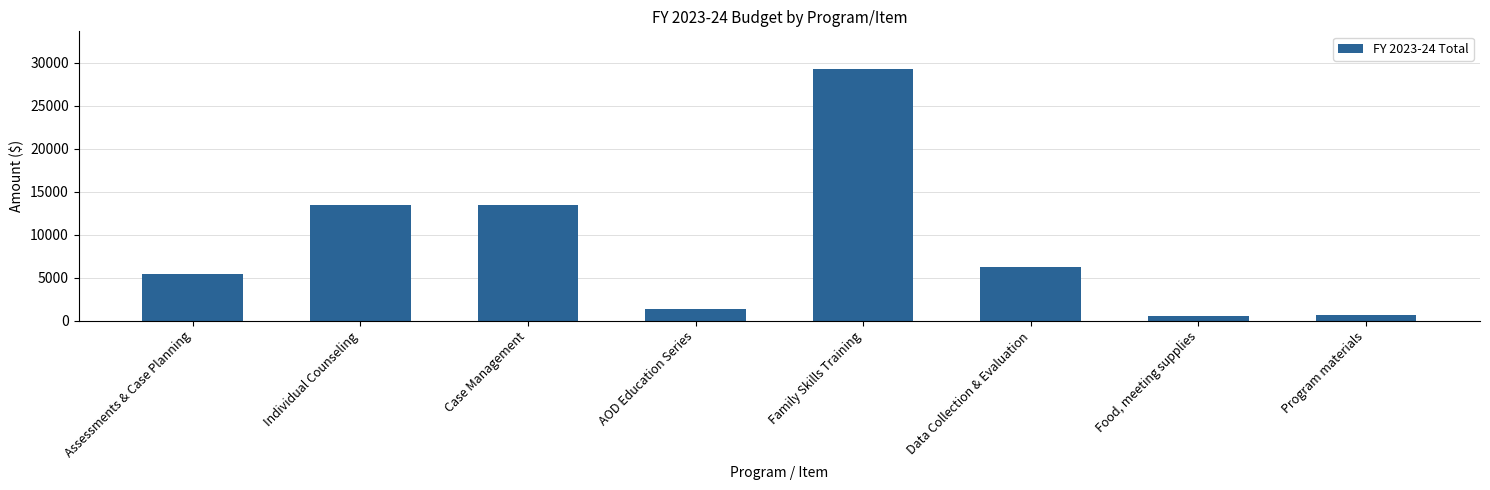

Approximately how many times larger is the value at Program materials compared to Case Management?

0.1